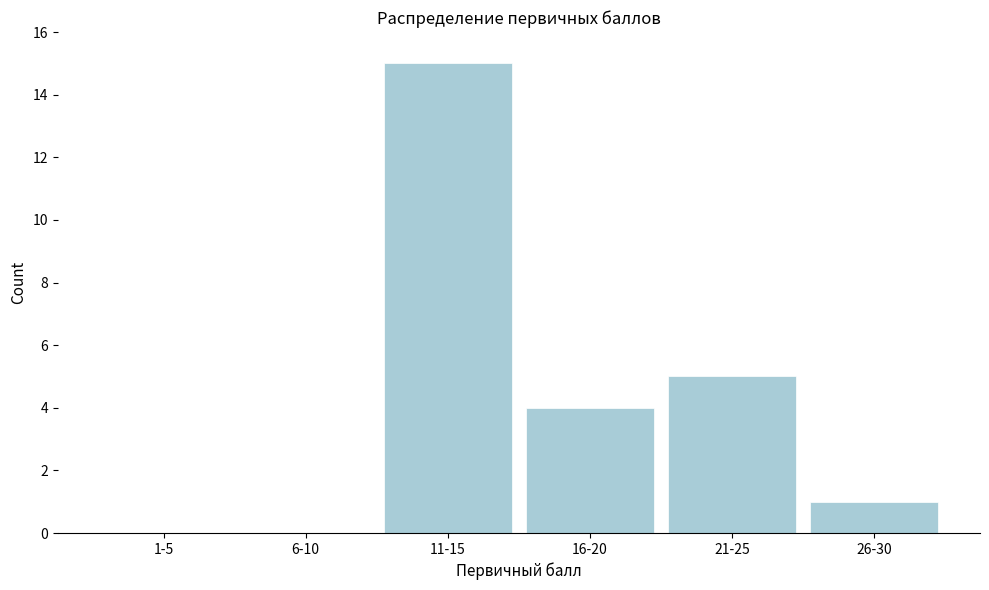

Reading left to right, transcribe all the data shown in this chart.

1-5=0	6-10=0	11-15=15	16-20=4	21-25=5	26-30=1